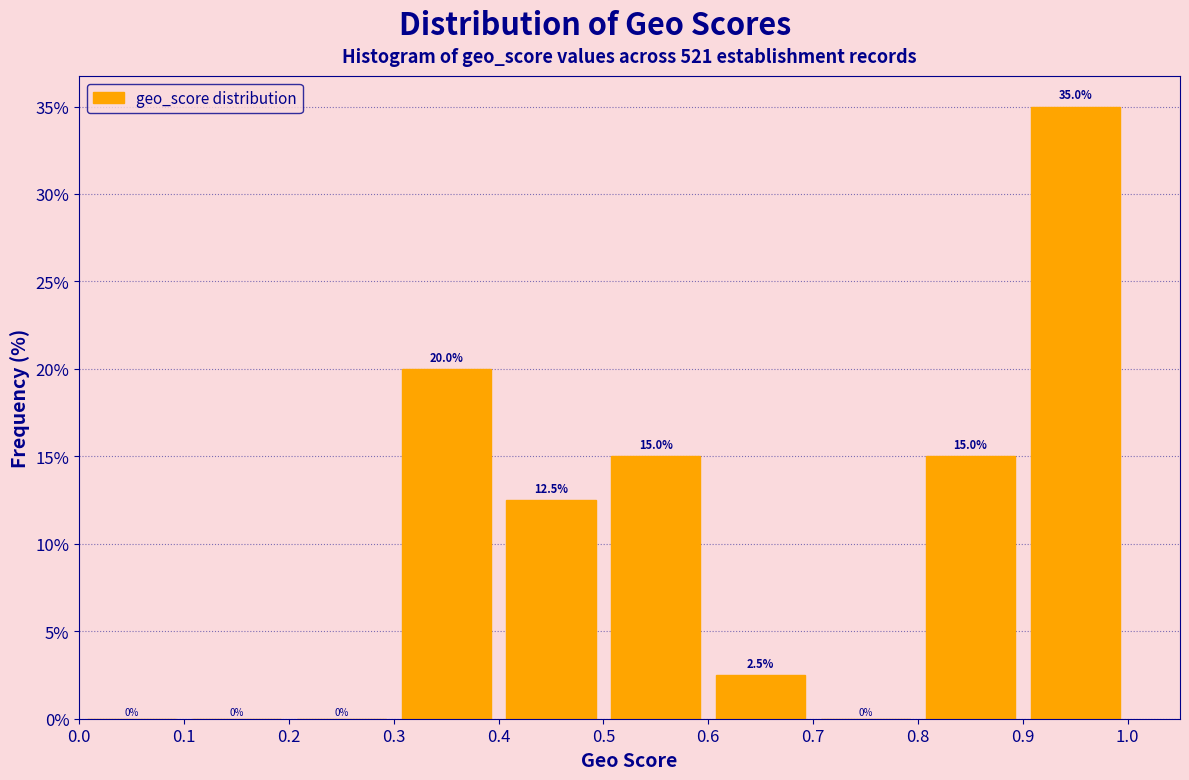

Reading left to right, list every bar in this chart as the range it spans on the x-axis followed by its height.

0.0 to 0.1: 0.0
0.1 to 0.2: 0.0
0.2 to 0.3: 0.0
0.3 to 0.4: 20.0
0.4 to 0.5: 12.5
0.5 to 0.6: 15.0
0.6 to 0.7: 2.5
0.7 to 0.8: 0.0
0.8 to 0.9: 15.0
0.9 to 1.0: 35.0